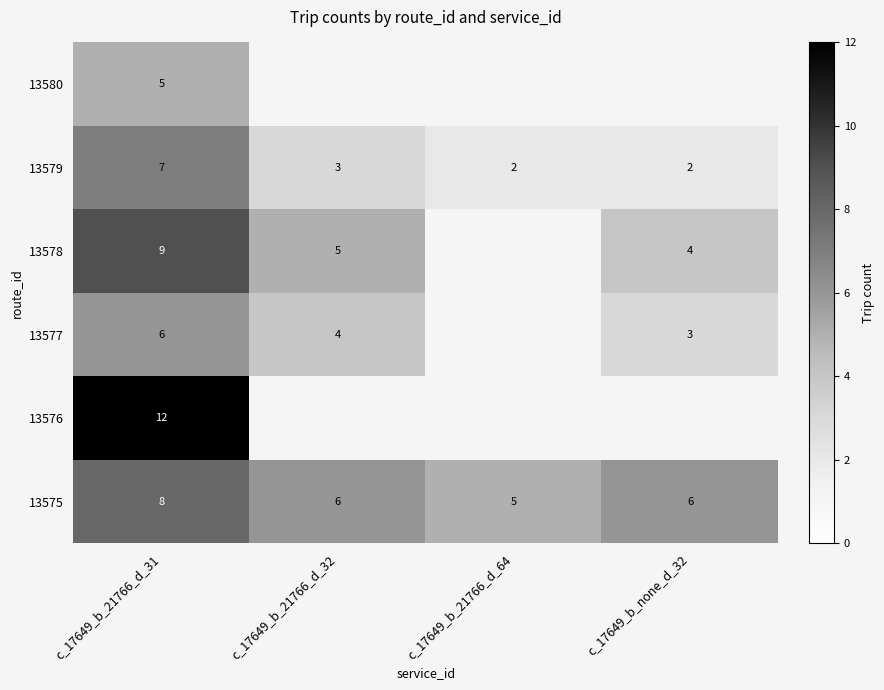

What is the difference between the maximum and minimum values in the 13579 series?

5